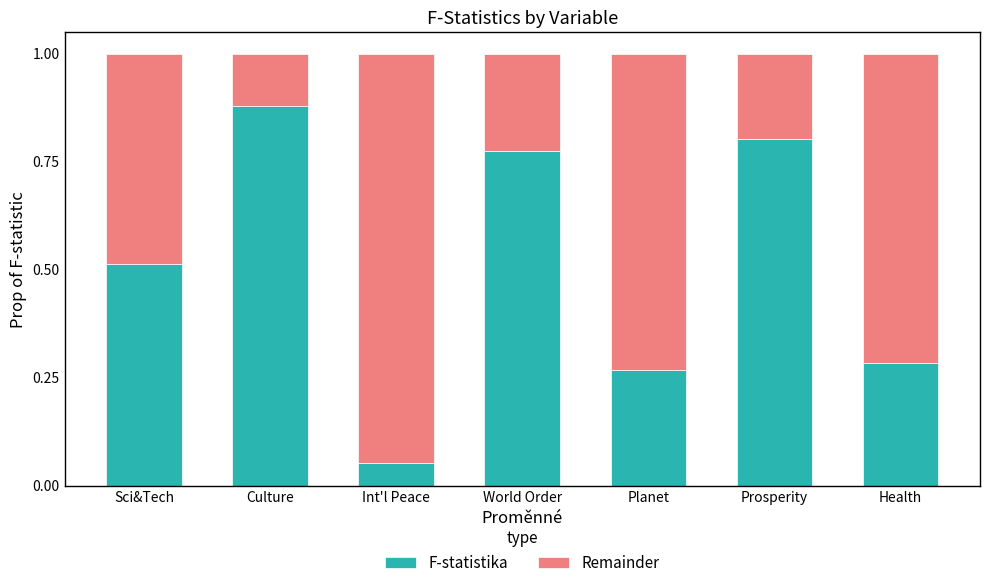

What is the sum of the F-statistika values at Culture and Prosperity?

1.7